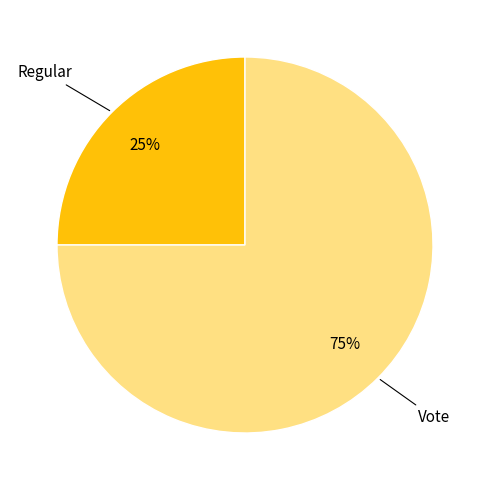

Combined, do Regular and Vote account for over 50%?

Yes